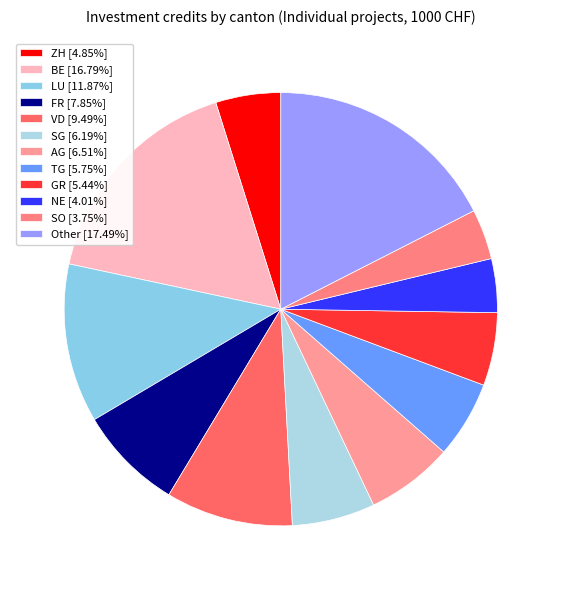

How many segments does this pie chart have?

12